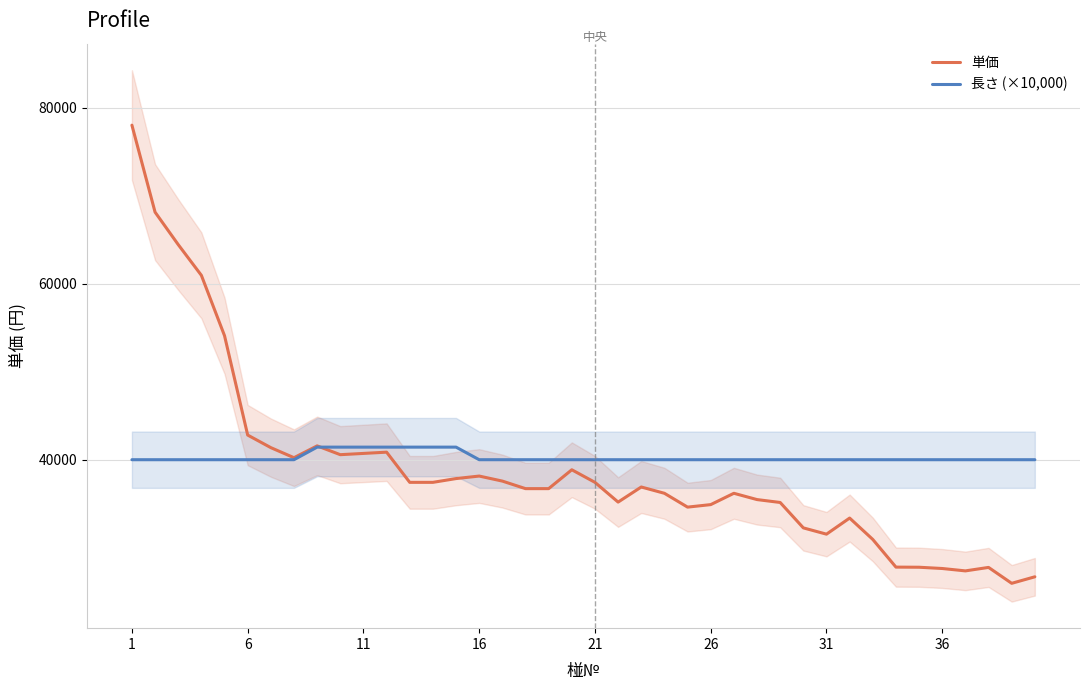

List the series in order of their peak value, lowest first.

長さ (×10,000), 単価